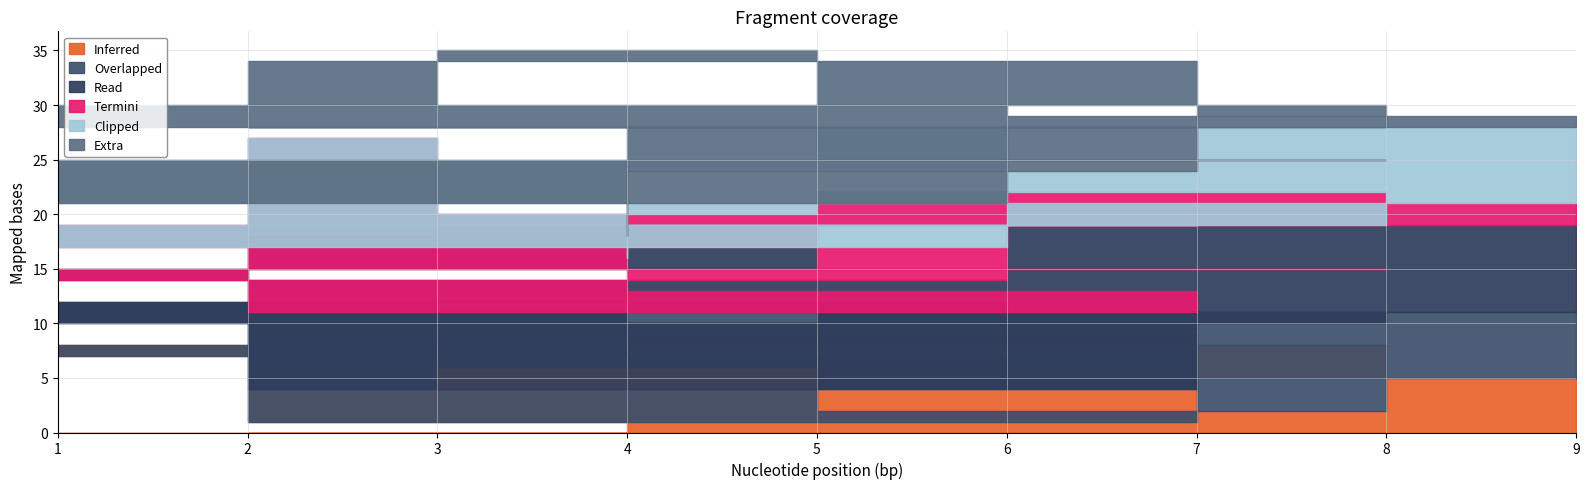

What is the total value across all series at 8?

30